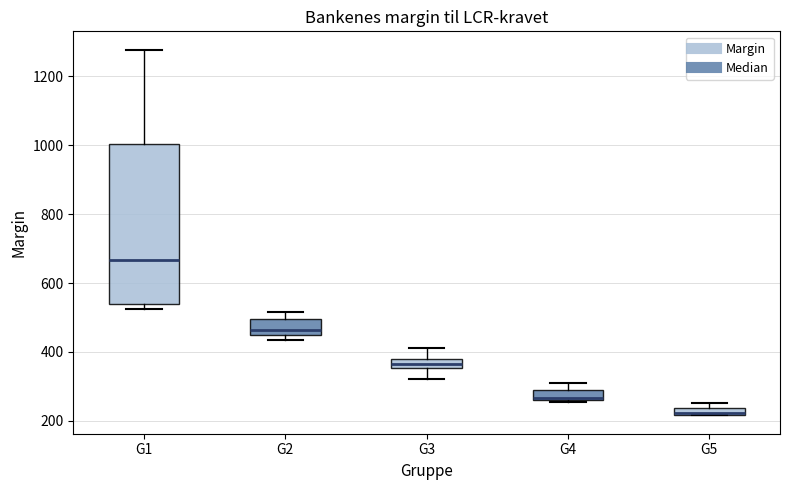

Which box's median line is the lowest?

G5